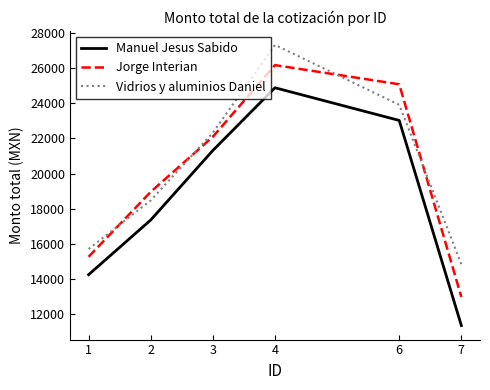

How many interior local peaks does the Vidrios y aluminios Daniel series have?

1